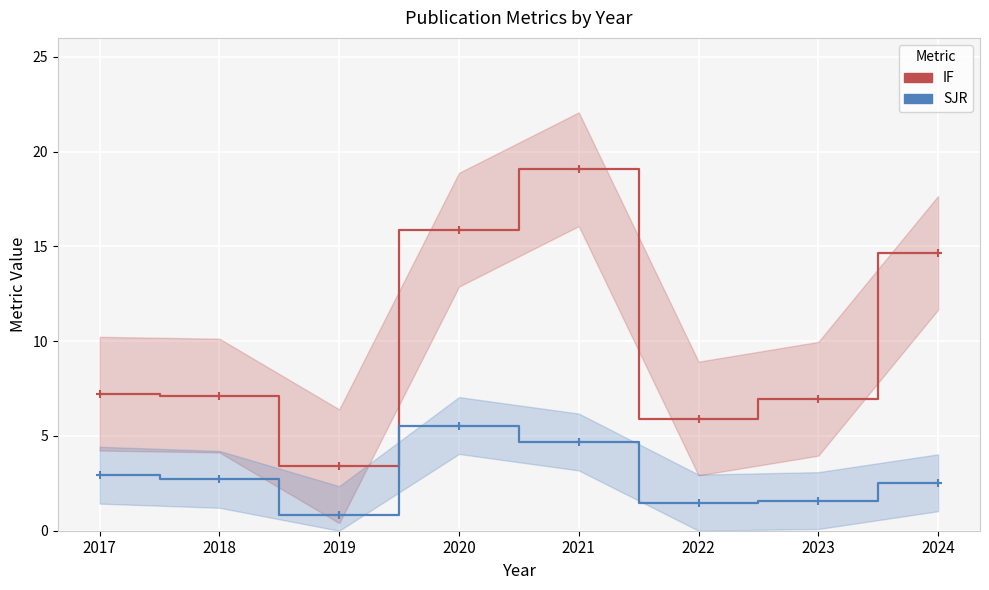

Which series has the largest total across all categories?

IF